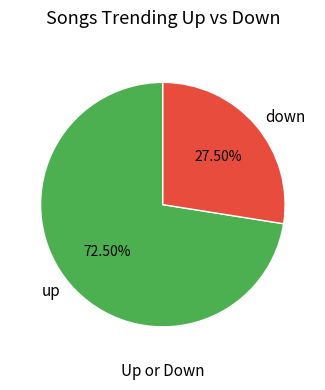

Is the sum of up and down greater than half?

Yes